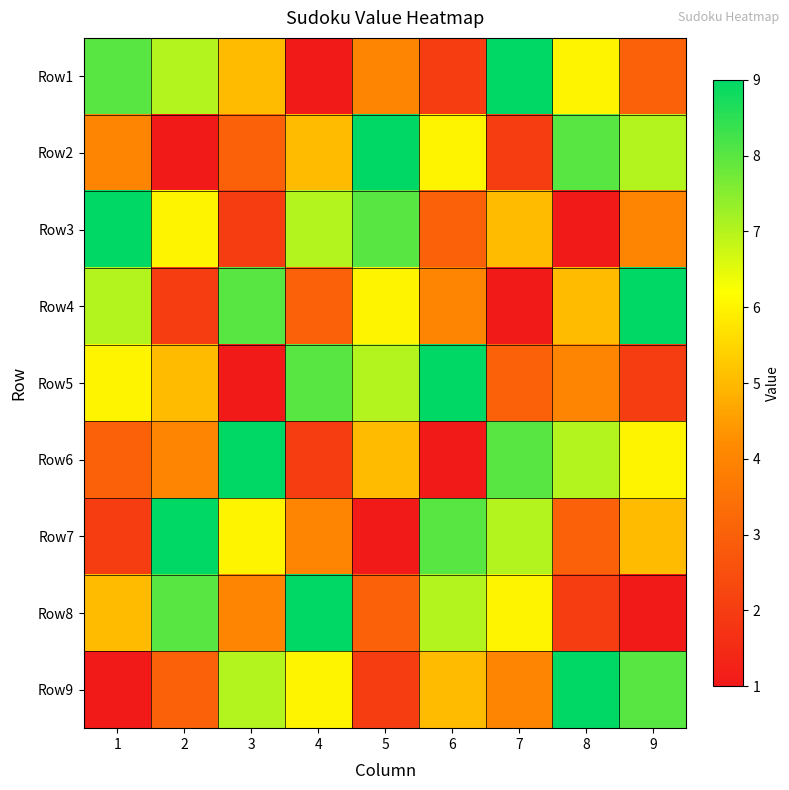

Reading left to right, list all the values displayed in this chart.

Row1: 1=8	2=7	3=5	4=1	5=4	6=2	7=9	8=6	9=3
Row2: 1=4	2=1	3=3	4=5	5=9	6=6	7=2	8=8	9=7
Row3: 1=9	2=6	3=2	4=7	5=8	6=3	7=5	8=1	9=4
Row4: 1=7	2=2	3=8	4=3	5=6	6=4	7=1	8=5	9=9
Row5: 1=6	2=5	3=1	4=8	5=7	6=9	7=3	8=4	9=2
Row6: 1=3	2=4	3=9	4=2	5=5	6=1	7=8	8=7	9=6
Row7: 1=2	2=9	3=6	4=4	5=1	6=8	7=7	8=3	9=5
Row8: 1=5	2=8	3=4	4=9	5=3	6=7	7=6	8=2	9=1
Row9: 1=1	2=3	3=7	4=6	5=2	6=5	7=4	8=9	9=8